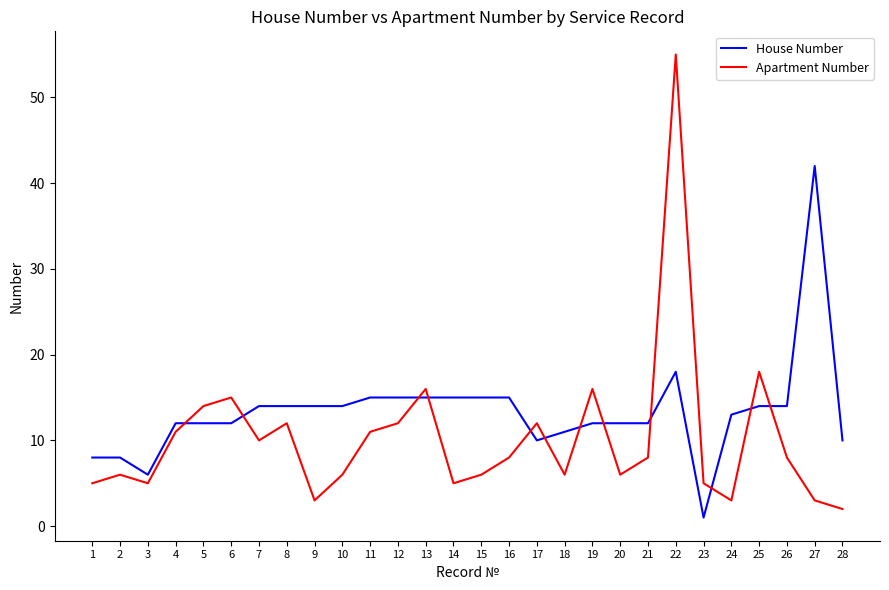

How many times do House Number and Apartment Number cross each other?

12